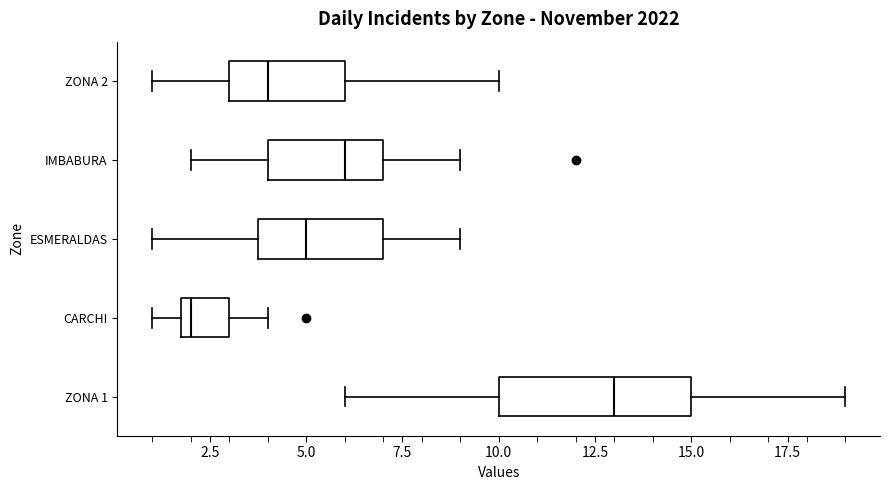

Reading bottom to top, read every box against the x-axis: the position of its median line, the range the box covers, and the ends of its whiskers. The values are not printed on the chart, so give them approximately, as read against the axis.

ZONA 1: median 13, box 10 to 15, whiskers 6 to 19
CARCHI: median 2 (just right of the box's left edge), box 2 to 3, whiskers 1 to 4
ESMERALDAS: median 5, box 4 to 7, whiskers 1 to 9
IMBABURA: median 6, box 4 to 7, whiskers 2 to 9
ZONA 2: median 4, box 3 to 6, whiskers 1 to 10